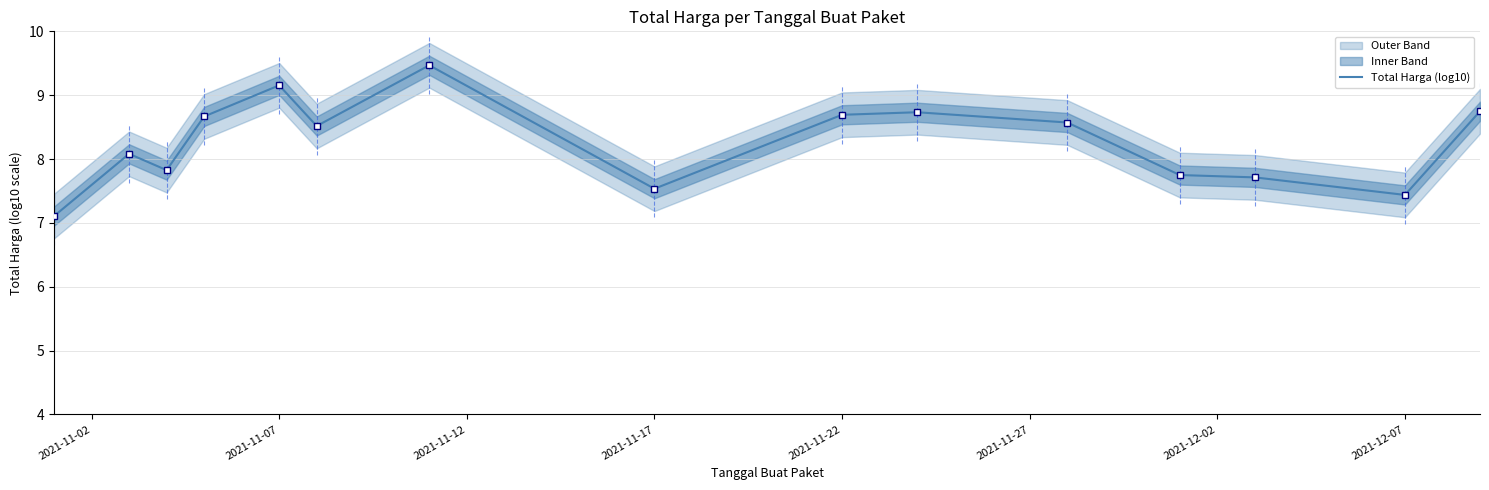

Count the number of categories in the chart.

15